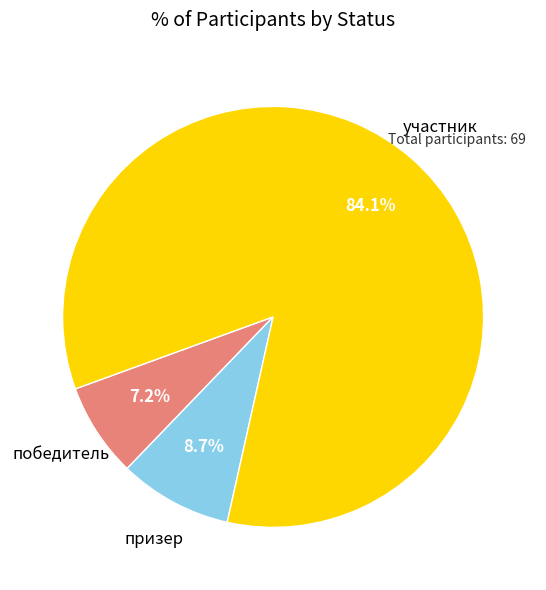

Does any single category account for the majority?

Yes